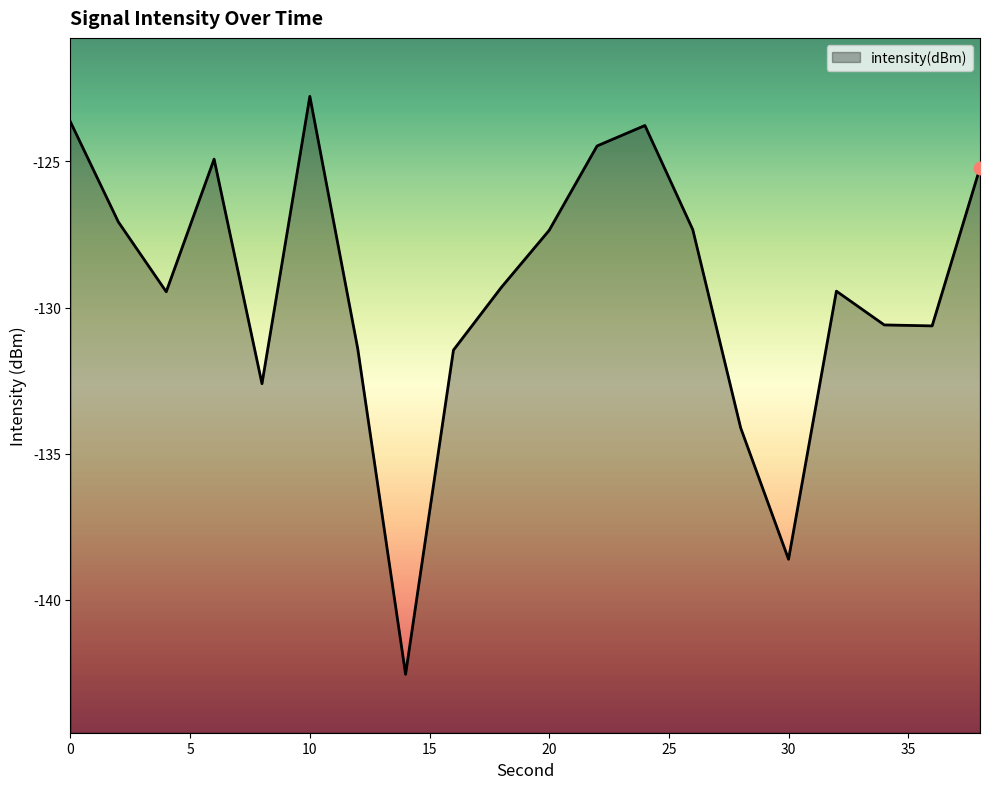

What is the change in value from 6 to 8?

-7.7